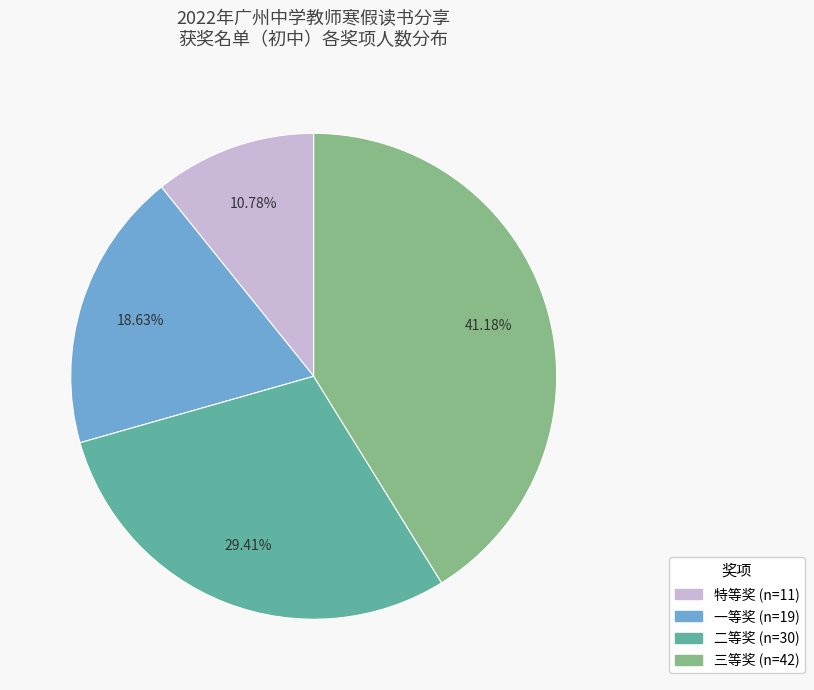

Is there any slice that represents more than half of the pie?

No